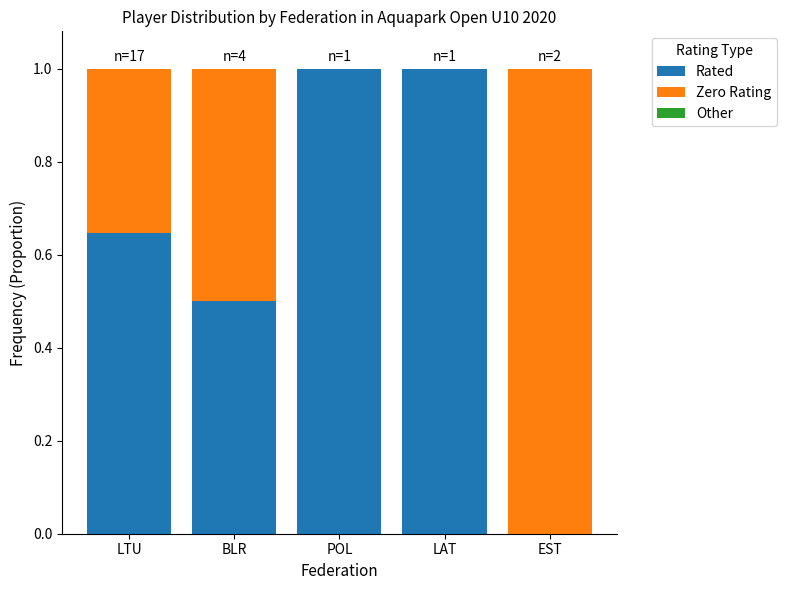

What is the sum of all Rated values?

3.1